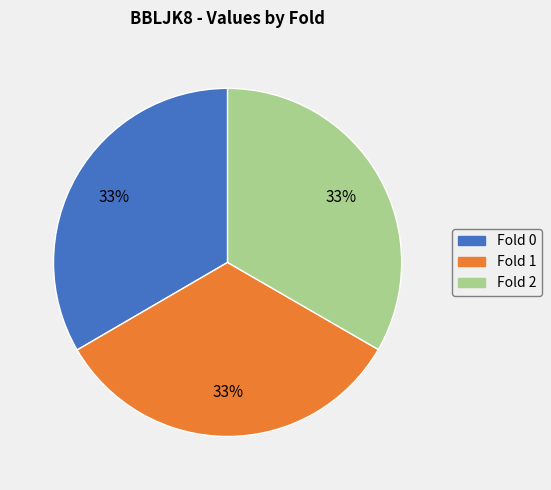

Do Fold 1 and Fold 2 together represent more than half of the pie?

Yes